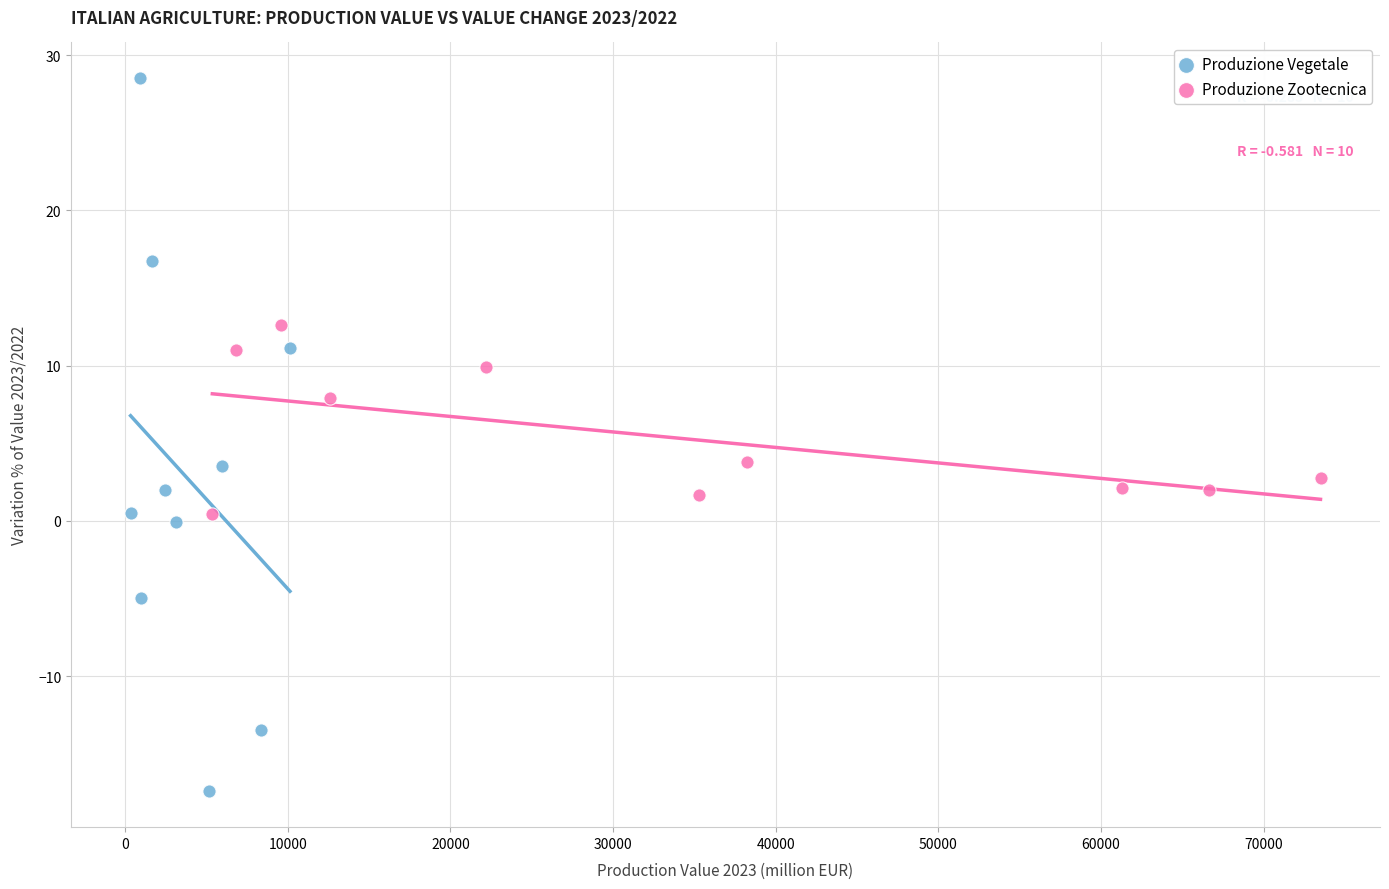

Which series contains the lowest Y value?

Produzione Vegetale